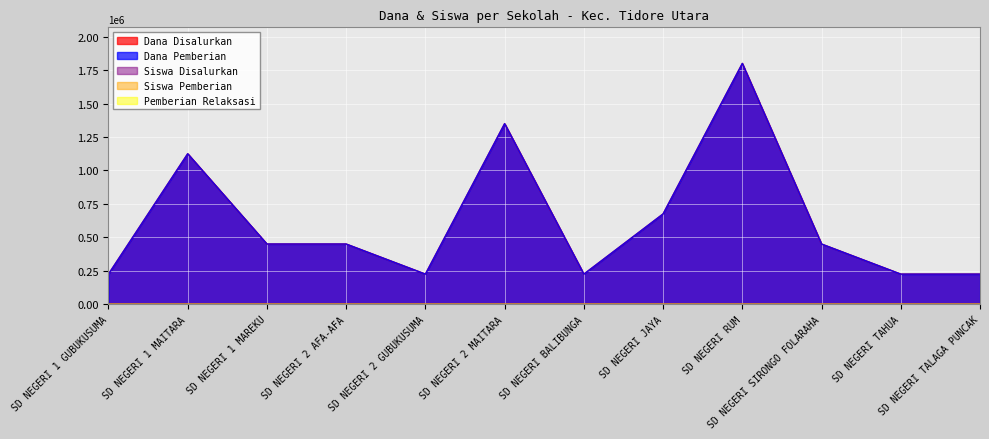

Reading left to right, transcribe all the data shown in this chart.

Dana Disalurkan: SD NEGERI 1 GUBUKUSUMA=225000	SD NEGERI 1 MAITARA=1125000	SD NEGERI 1 MAREKU=450000	SD NEGERI 2 AFA-AFA=450000	SD NEGERI 2 GUBUKUSUMA=225000	SD NEGERI 2 MAITARA=1350000	SD NEGERI BALIBUNGA=225000	SD NEGERI JAYA=675000	SD NEGERI RUM=1800000	SD NEGERI SIRONGO FOLARAHA=450000	SD NEGERI TAHUA=225000	SD NEGERI TALAGA PUNCAK=225000
Dana Pemberian: SD NEGERI 1 GUBUKUSUMA=225000	SD NEGERI 1 MAITARA=1125000	SD NEGERI 1 MAREKU=450000	SD NEGERI 2 AFA-AFA=450000	SD NEGERI 2 GUBUKUSUMA=225000	SD NEGERI 2 MAITARA=1350000	SD NEGERI BALIBUNGA=225000	SD NEGERI JAYA=675000	SD NEGERI RUM=1800000	SD NEGERI SIRONGO FOLARAHA=450000	SD NEGERI TAHUA=225000	SD NEGERI TALAGA PUNCAK=225000
Siswa Disalurkan: SD NEGERI 1 GUBUKUSUMA=1	SD NEGERI 1 MAITARA=5	SD NEGERI 1 MAREKU=2	SD NEGERI 2 AFA-AFA=2	SD NEGERI 2 GUBUKUSUMA=1	SD NEGERI 2 MAITARA=6	SD NEGERI BALIBUNGA=1	SD NEGERI JAYA=3	SD NEGERI RUM=8	SD NEGERI SIRONGO FOLARAHA=2	SD NEGERI TAHUA=1	SD NEGERI TALAGA PUNCAK=1
Siswa Pemberian: SD NEGERI 1 GUBUKUSUMA=1	SD NEGERI 1 MAITARA=5	SD NEGERI 1 MAREKU=2	SD NEGERI 2 AFA-AFA=2	SD NEGERI 2 GUBUKUSUMA=1	SD NEGERI 2 MAITARA=6	SD NEGERI BALIBUNGA=1	SD NEGERI JAYA=3	SD NEGERI RUM=8	SD NEGERI SIRONGO FOLARAHA=2	SD NEGERI TAHUA=1	SD NEGERI TALAGA PUNCAK=1